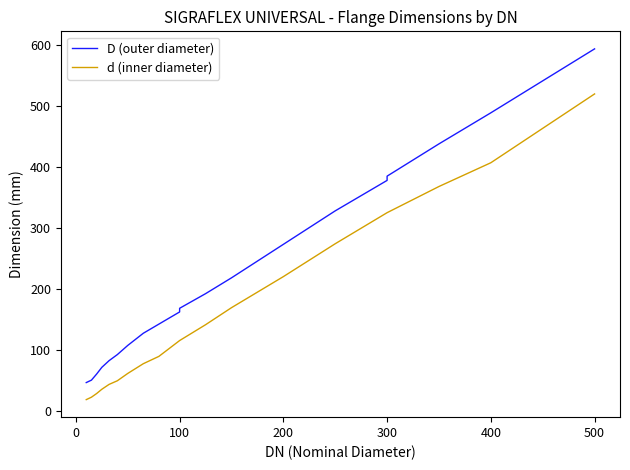

True or false: D (outer diameter) and d (inner diameter) intersect in this chart.

False